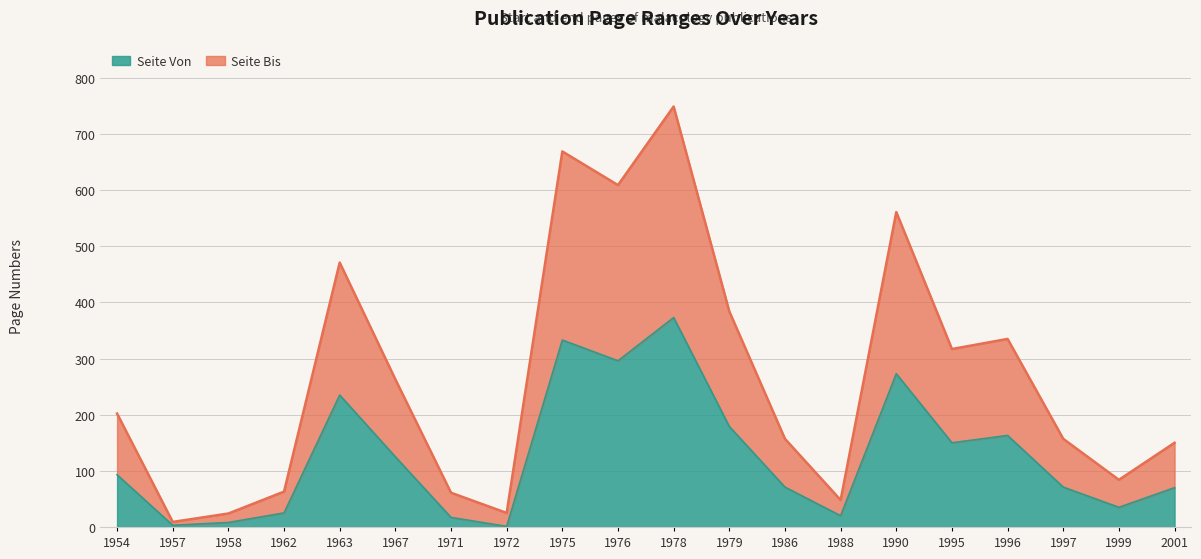

At which label does Seite Von first exceed 93?

1963